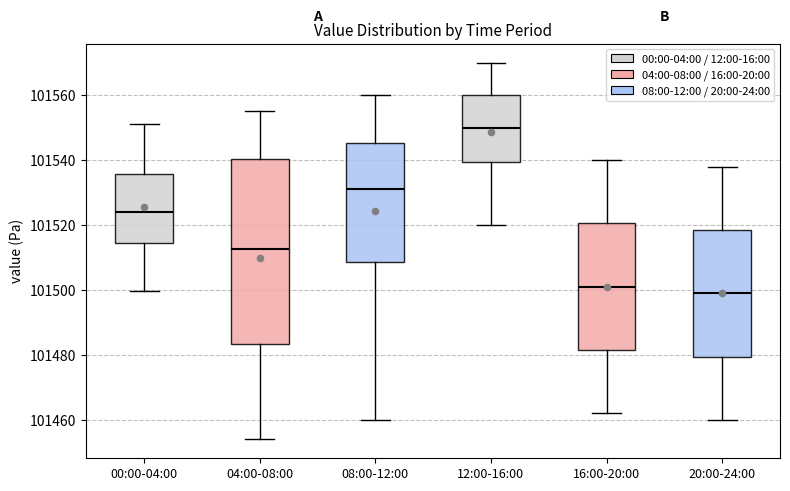

Reading left to right, read every box against the y-axis: the position of its median line, the range the box covers, and the ends of its whiskers. The values are not printed on the chart, so give them approximately, as read against the axis.

00:00-04:00: median 101524, box 101514 to 101536, whiskers 101500 to 101552
04:00-08:00: median 101512, box 101484 to 101540, whiskers 101454 to 101556
08:00-12:00: median 101532, box 101508 to 101546, whiskers 101460 to 101560
12:00-16:00: median 101550, box 101540 to 101560, whiskers 101520 to 101570
16:00-20:00: median 101502, box 101482 to 101520, whiskers 101462 to 101540
20:00-24:00: median 101500, box 101480 to 101518, whiskers 101460 to 101538